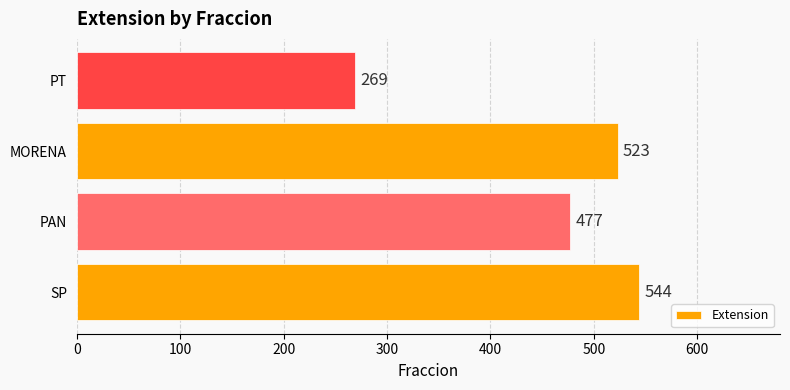

Is it true that the value at PT is 374?

False